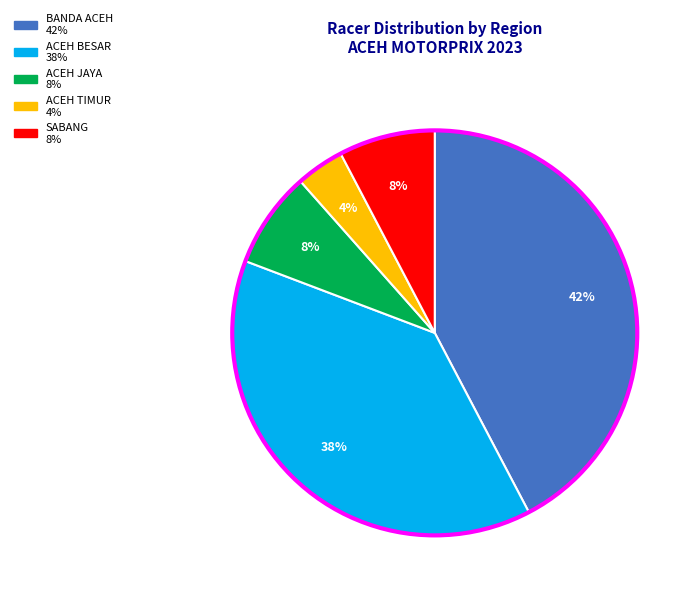

Which category has the biggest portion of the pie?

BANDA ACEH